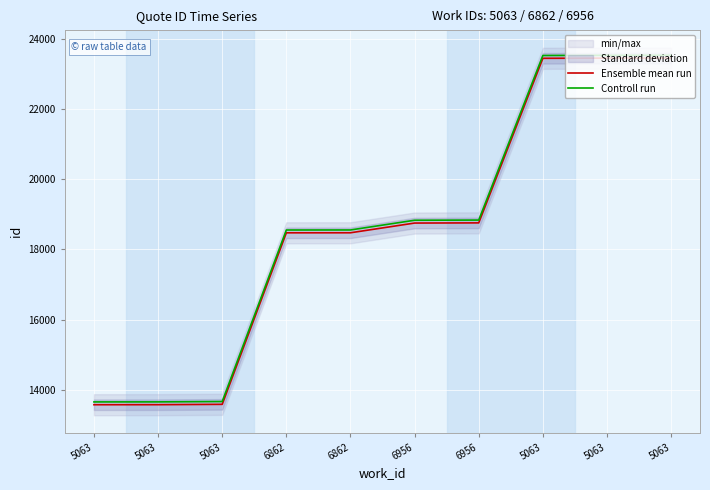

True or false: Ensemble mean run has more than 2 points higher than both neighbors.

False